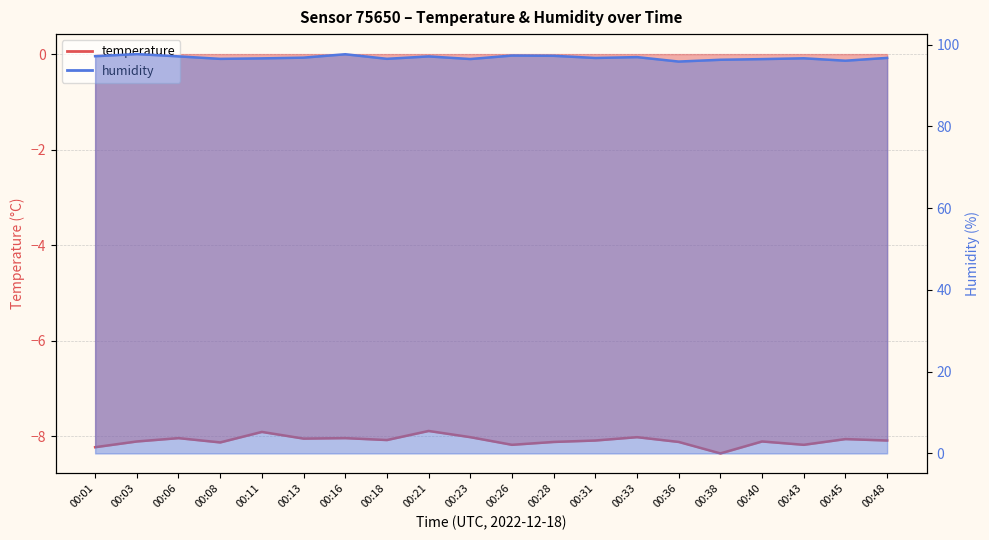

Where is the first local maximum for temperature?

00:06